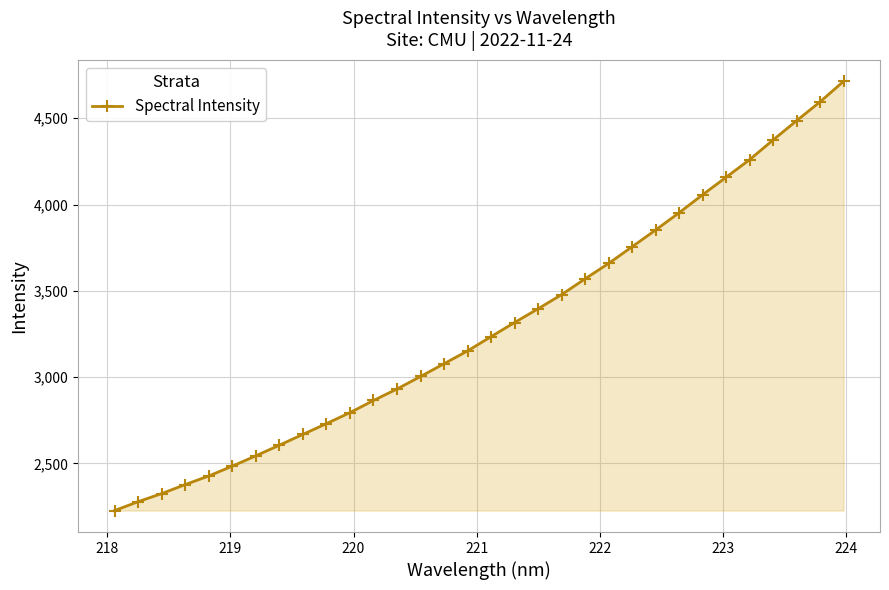

How many data points are less than 3234?

16